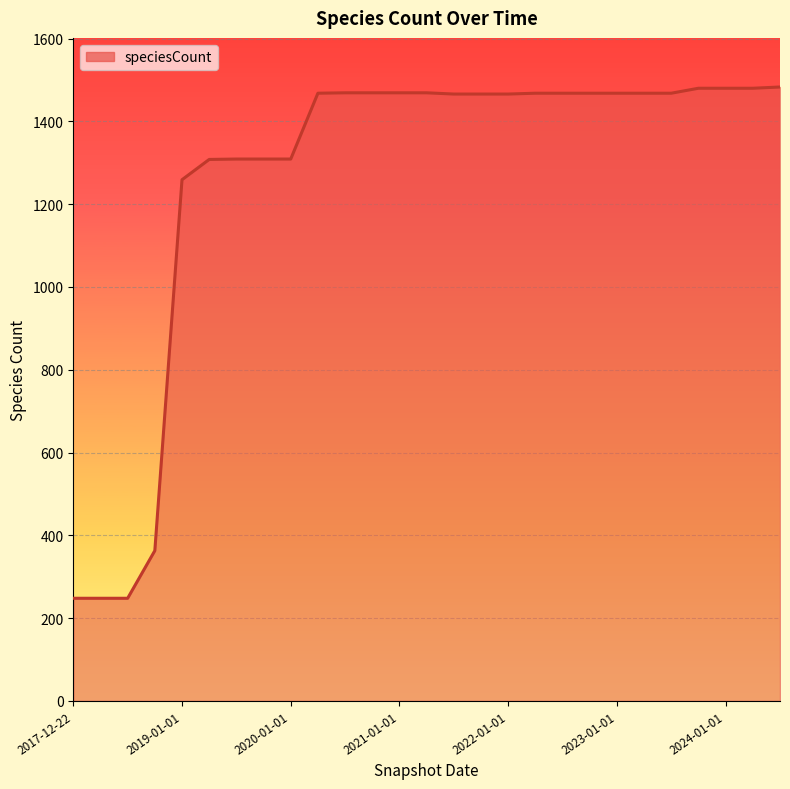

What is the difference between the maximum and minimum values?

1235